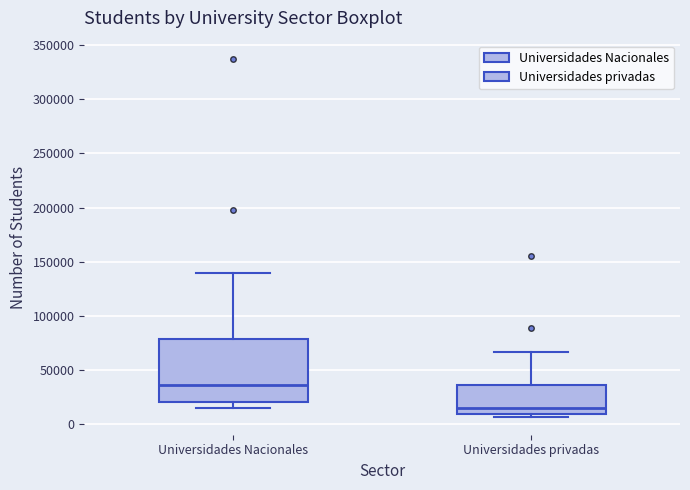

Where is the upper edge of the box for Universidades Nacionales on the y-axis? The values are not printed on the chart, so give them approximately, as read against the axis.

80000